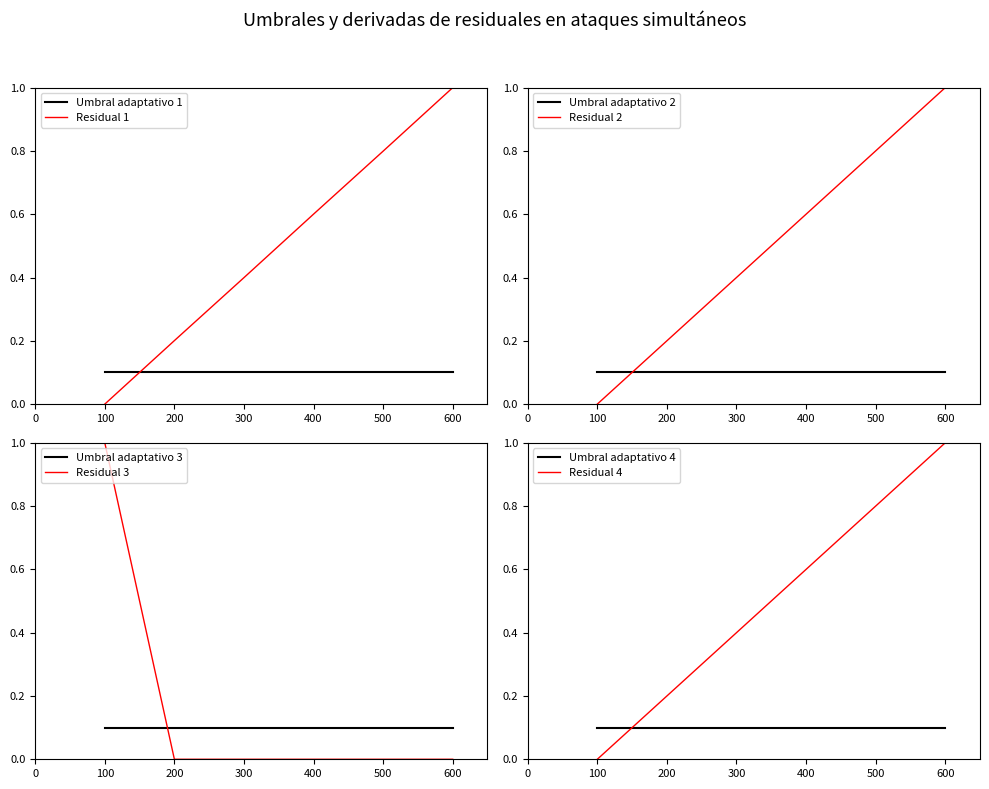

The value of Effective section at 400 is 0.8. True or false?

False